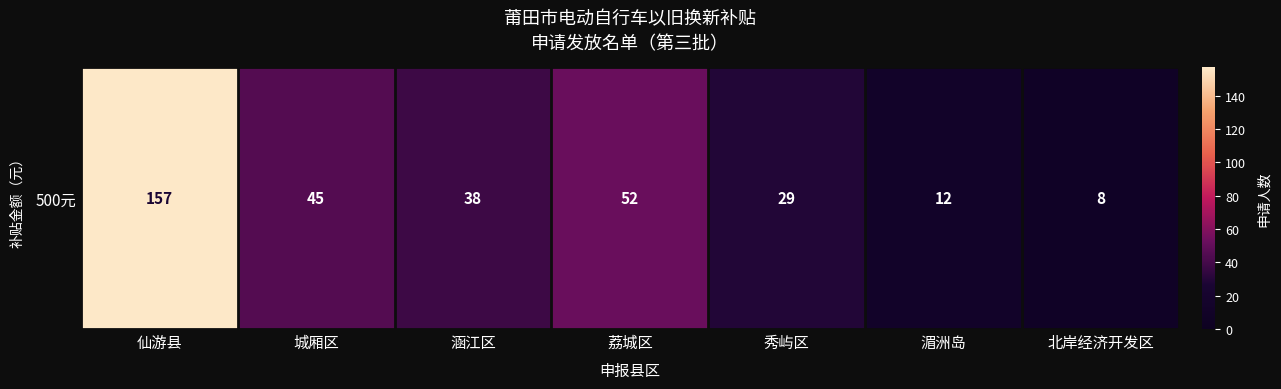

The value at 仙游县 is 205. True or false?

False